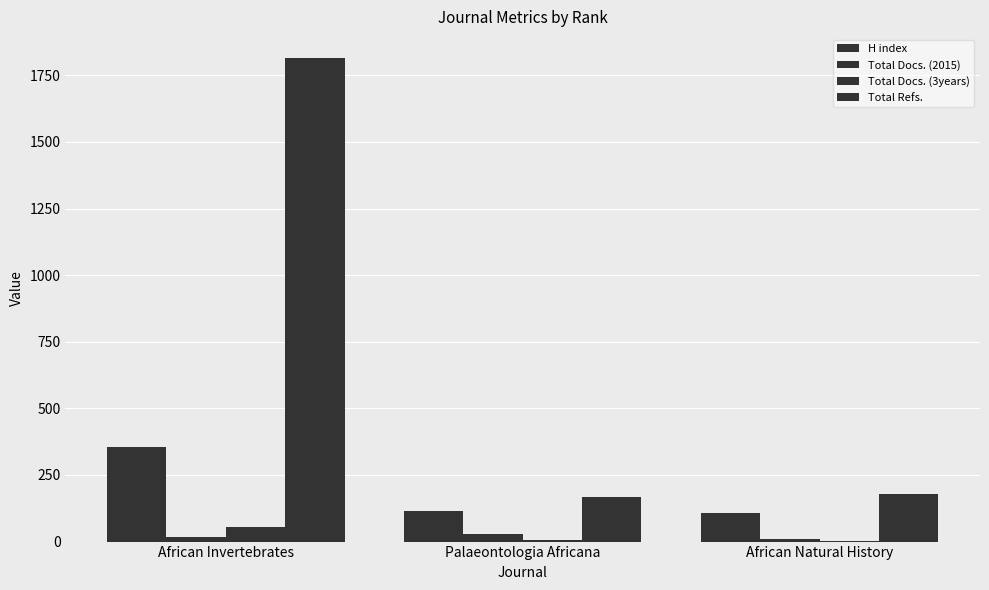

Count the number of data series in this chart.

4